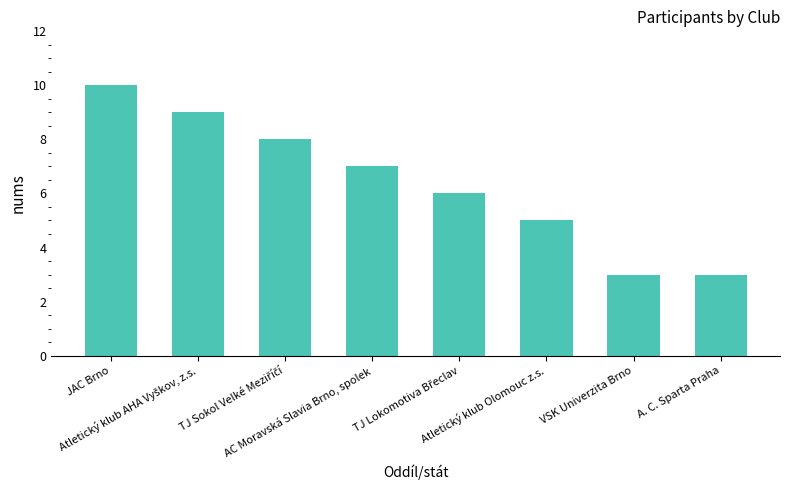

What is the sum of all values?

51